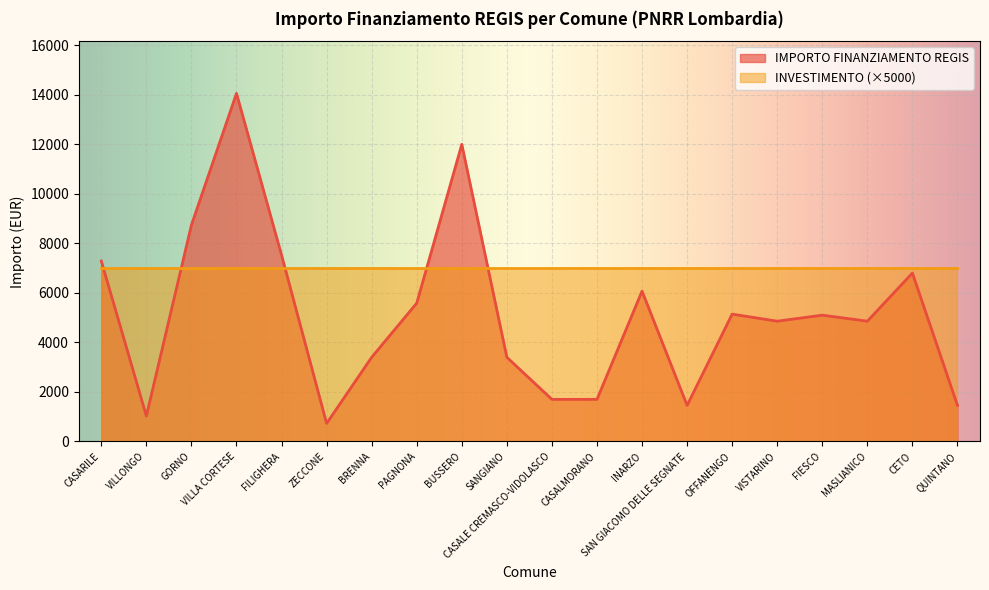

What is the difference between the values at BRENNA and GORNO?

5346